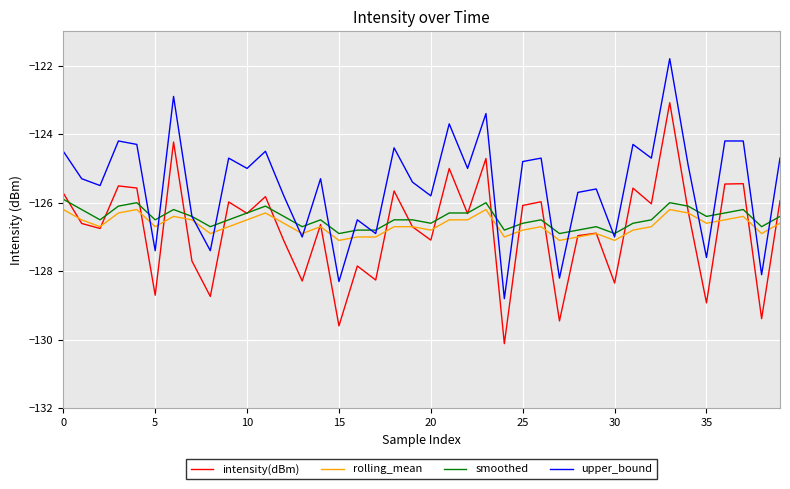

Which series has the largest total across all categories?

upper_bound